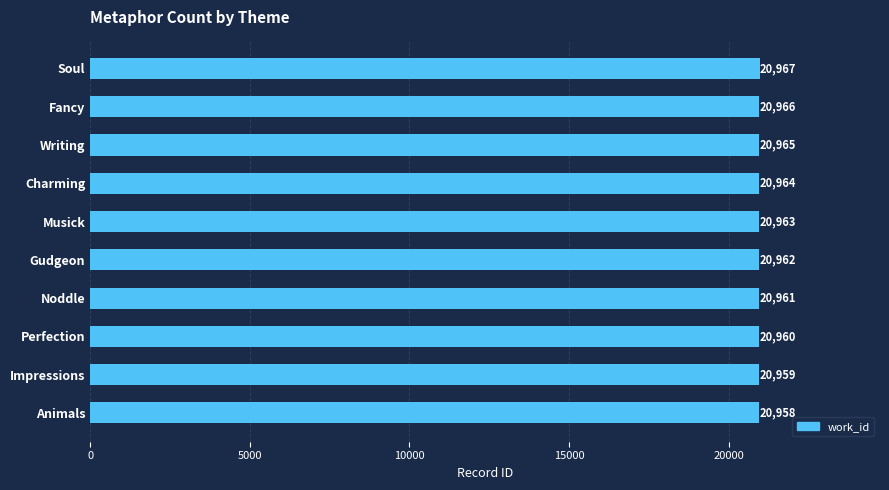

How many data points does each series have?

10